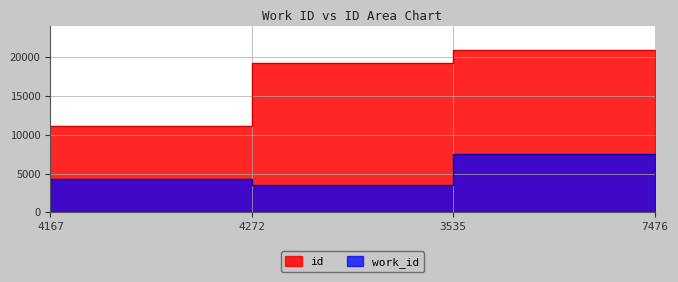

What is the spread (max minus min) of values at 3535?

15686